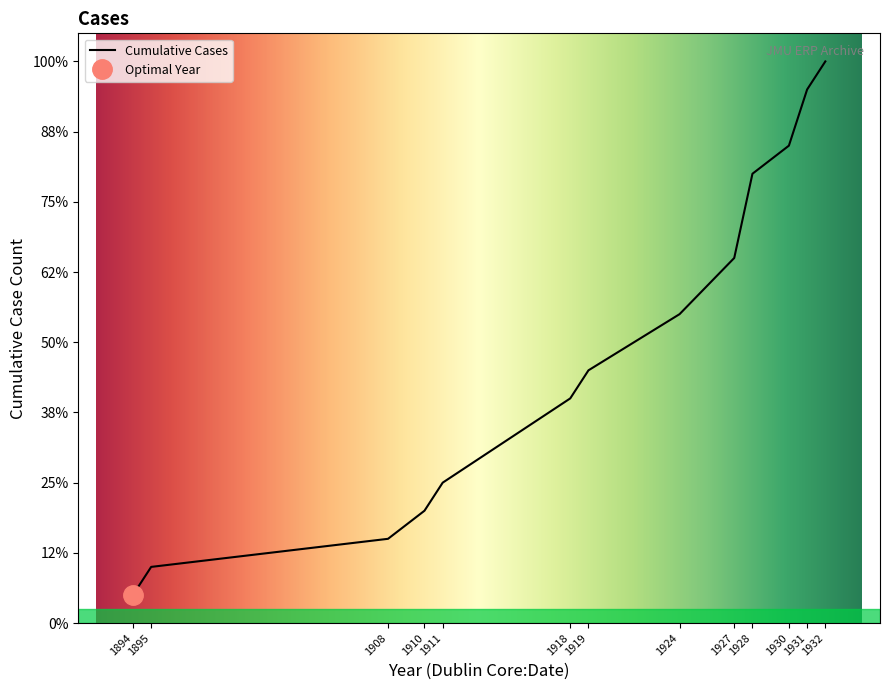

Reading right to left, transcribe all the data shown in this chart.

2772=1918	3299=1931	2781=1918	3147=1928	6499=1908	6500=1910	3165=1928	6498=1911	8371=1931	3281=1930	3158=1928	3356=1932	6497=1927	8370=1894	2985=1924	2777=1918	8369=1895	2952=1924	3082=1927	6496=1919